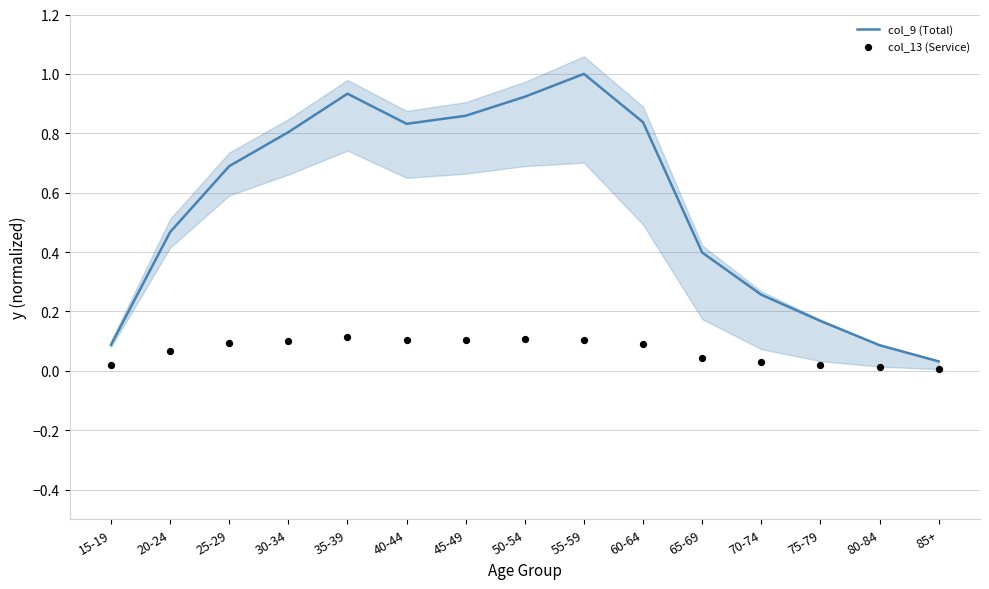

What are all the series names shown in the legend?

col_9 (Total), col_13 (Service)